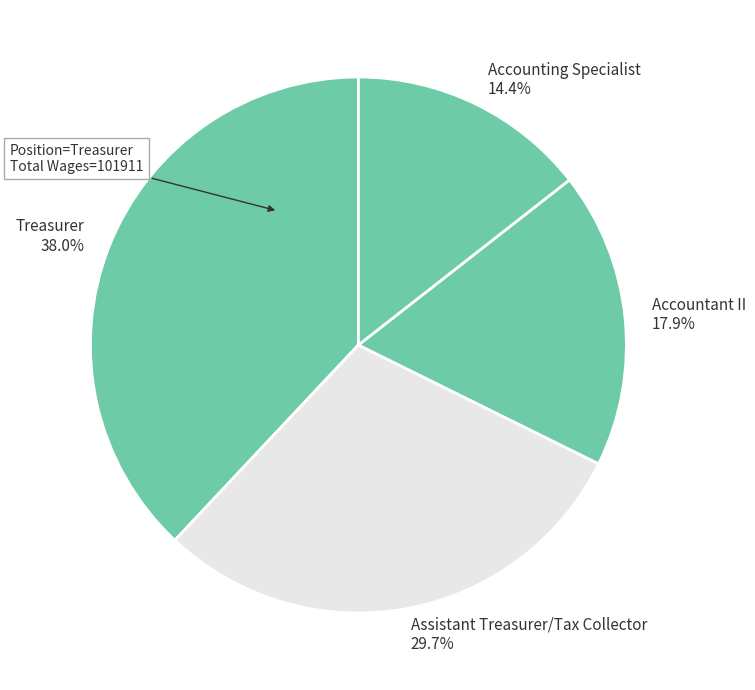

Is it true that Assistant Treasurer/Tax Collector is 19% of the pie?

False